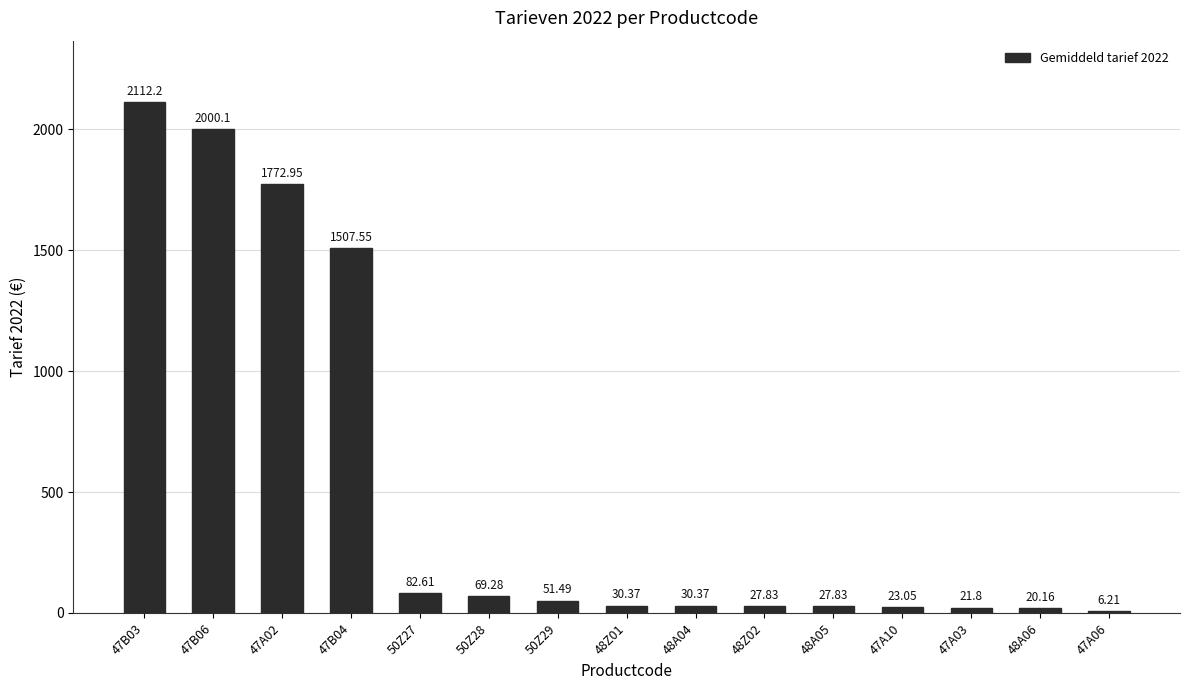

True or false: the data shows 557.5 at 47B06.

False